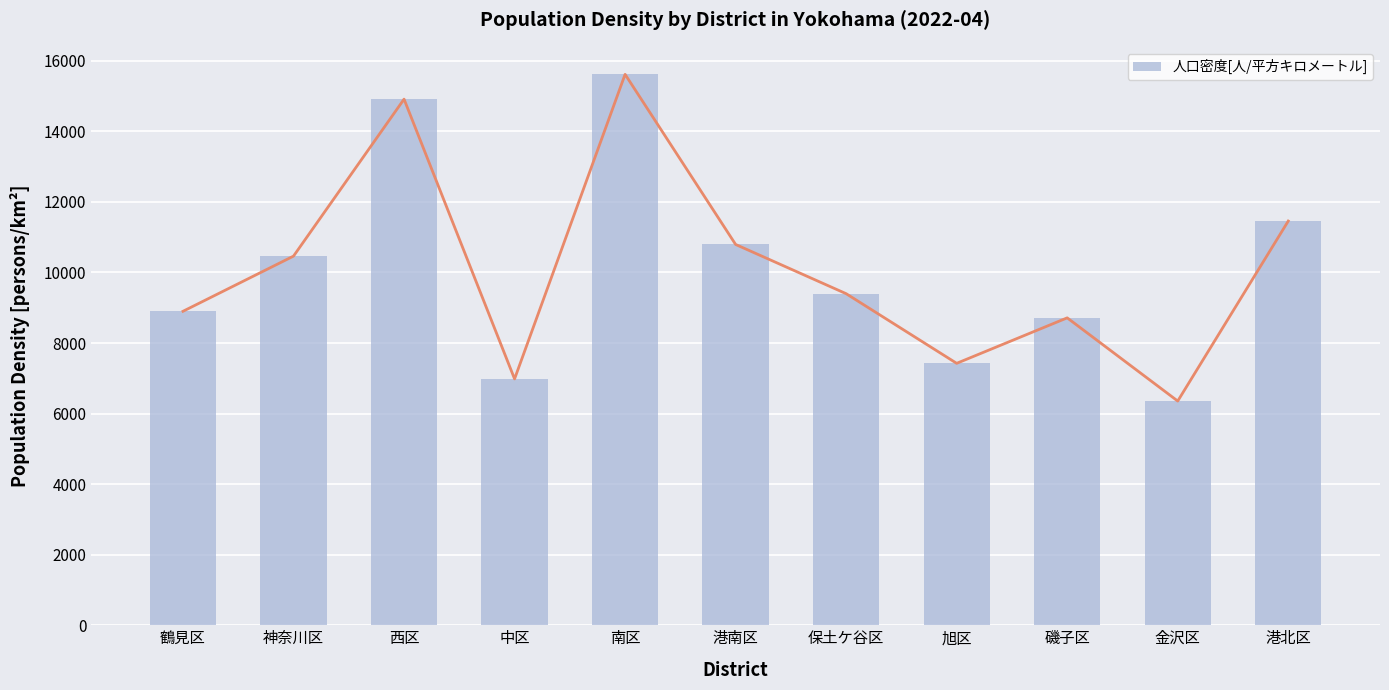

List the labels in order of value, largest first.

南区, 西区, 港北区, 港南区, 神奈川区, 保土ケ谷区, 鶴見区, 磯子区, 旭区, 中区, 金沢区